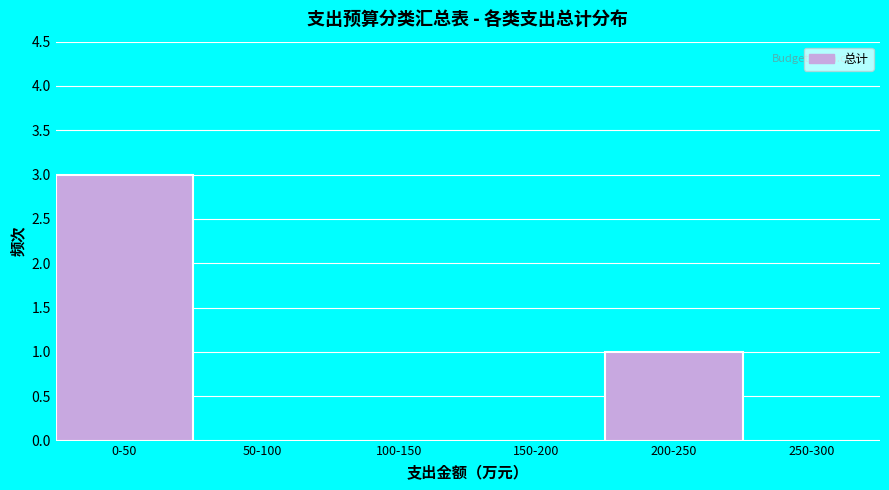

Reading left to right, extract all data points from this chart.

0-50=3	50-100=0	100-150=0	150-200=0	200-250=1	250-300=0